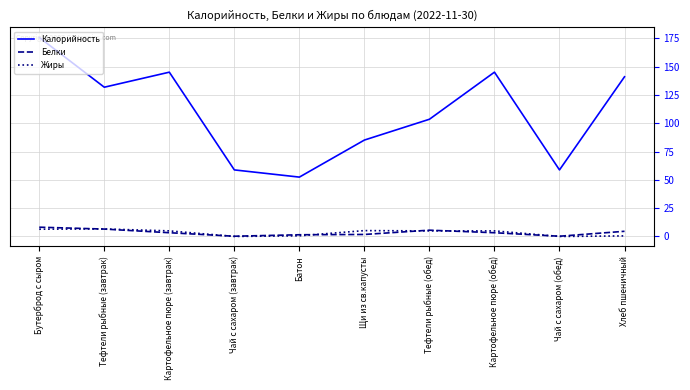

What position from the left is Тефтели рыбные (обед)?

7